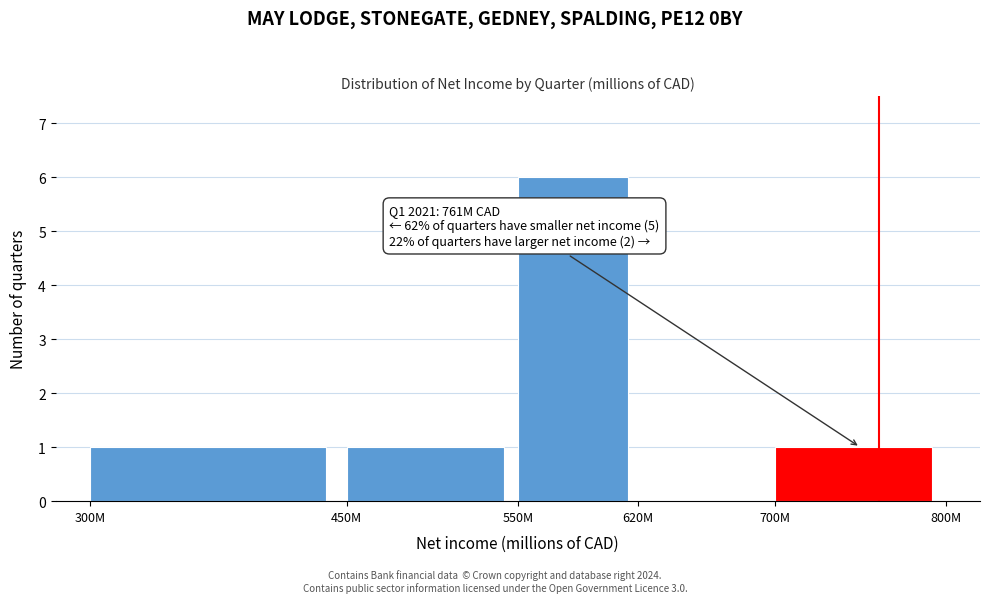

Reading right to left, extract all data points from this chart.

700M=1	620M=0	550M=6	450M=1	300M=1